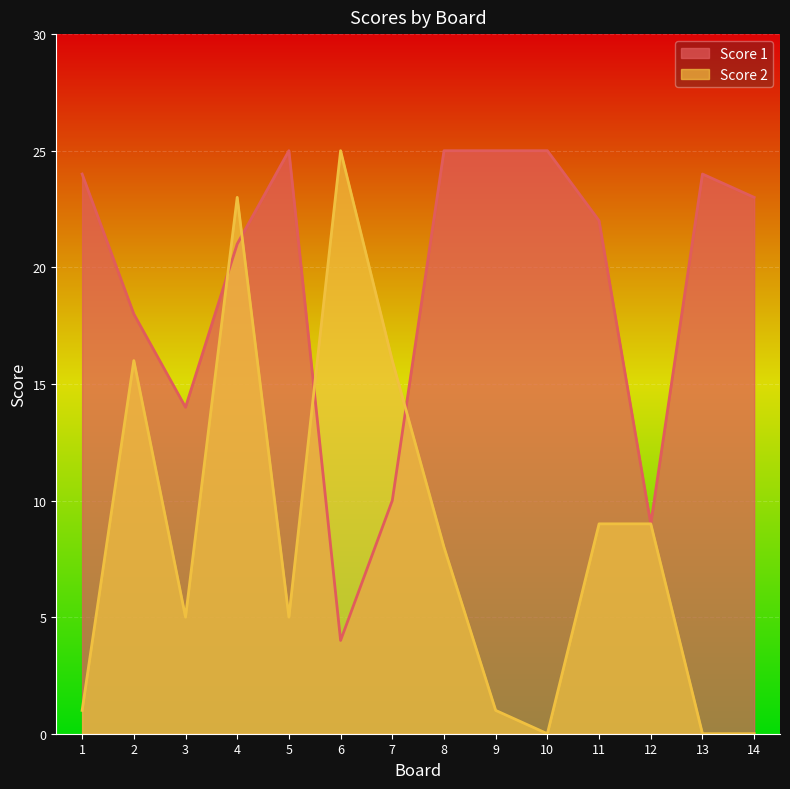

Where does the Score 2 series first go above 8?

2